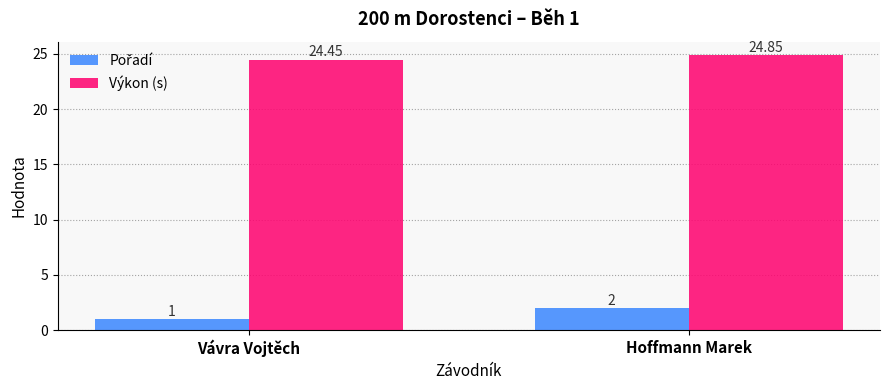

List the labels in order of Výkon (s) value, smallest first.

Vávra Vojtěch, Hoffmann Marek